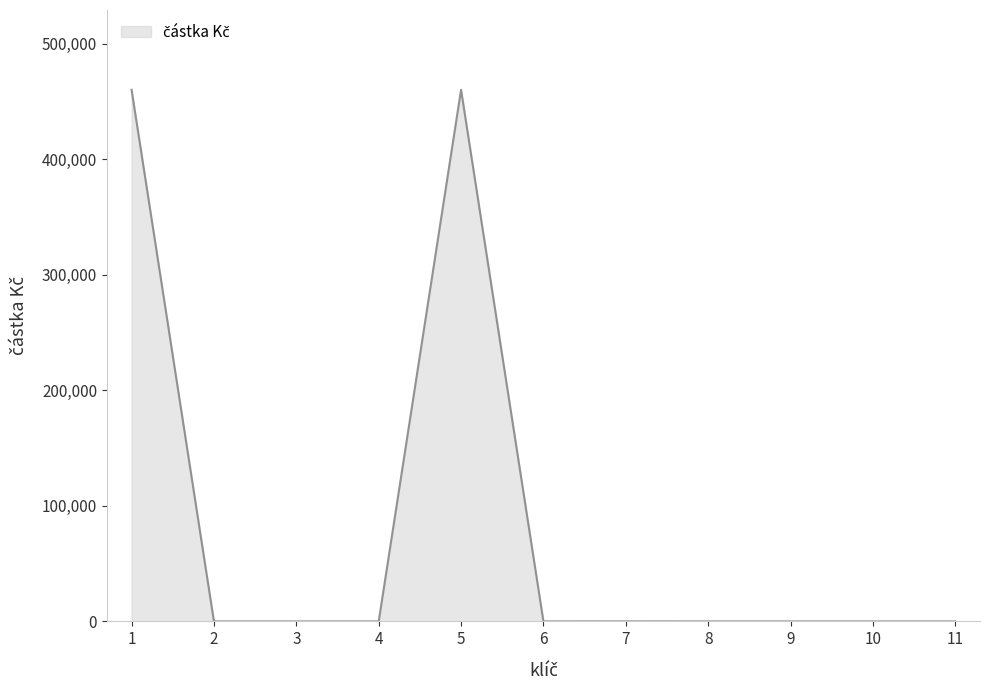

What is the difference between the maximum and minimum values?

460037.8